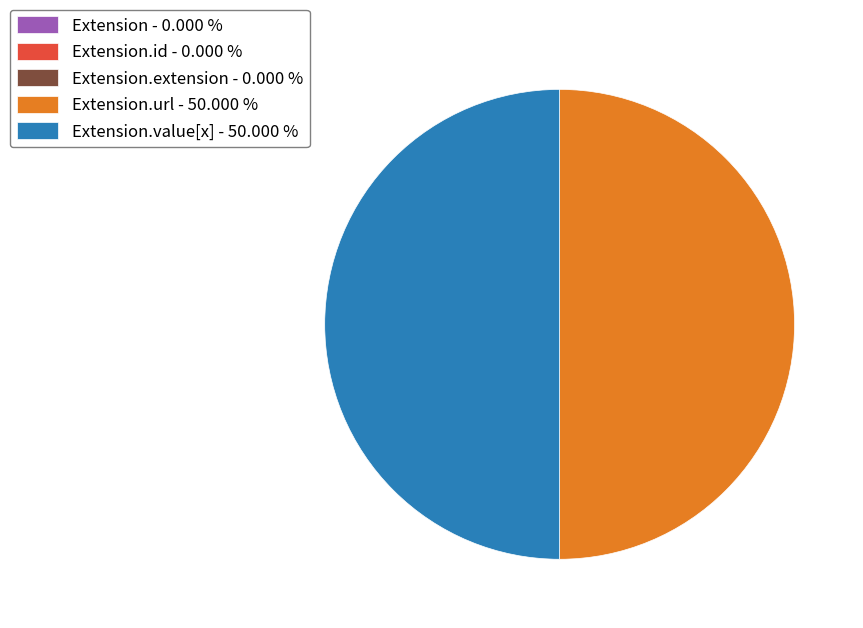

Does any single category account for the majority?

No